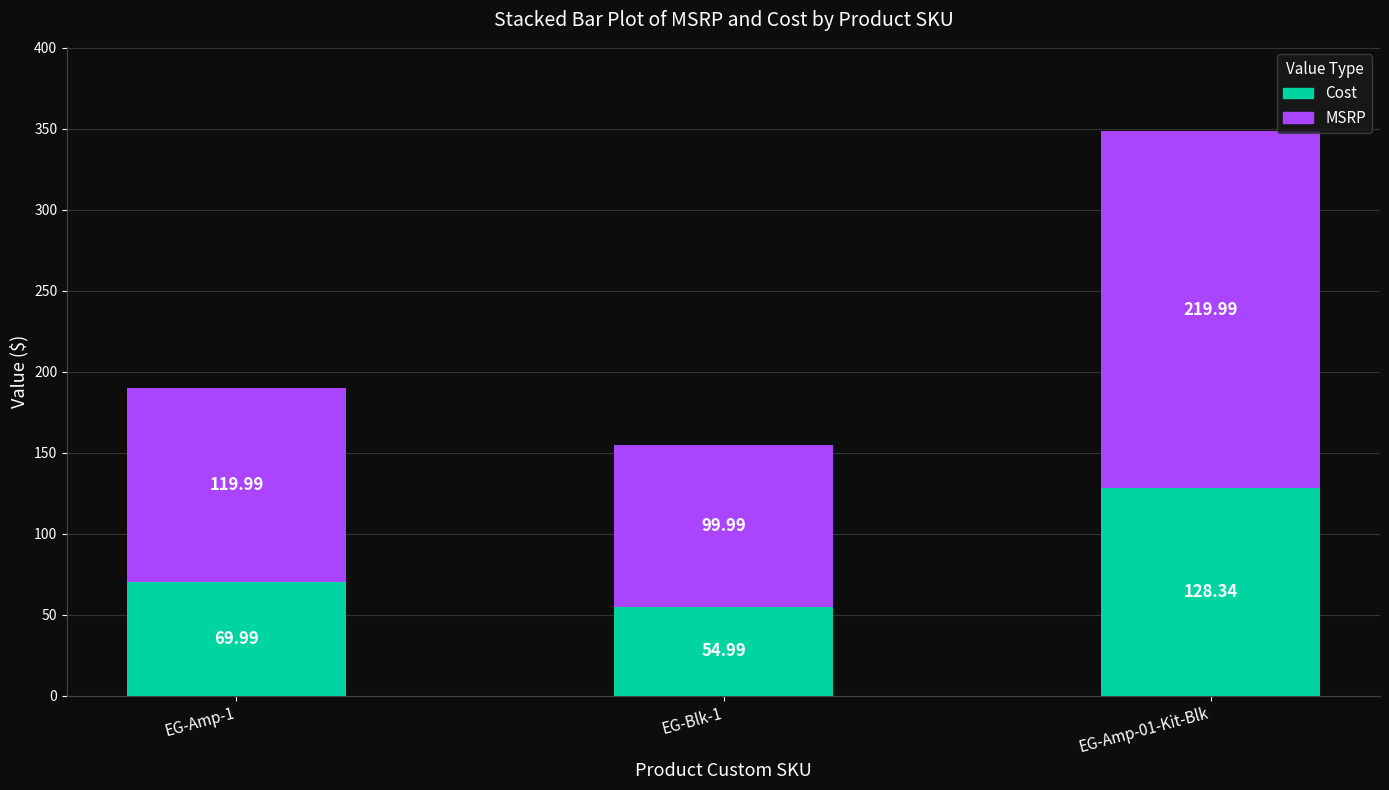

Are the bars grouped side by side (vs. stacked)?

No